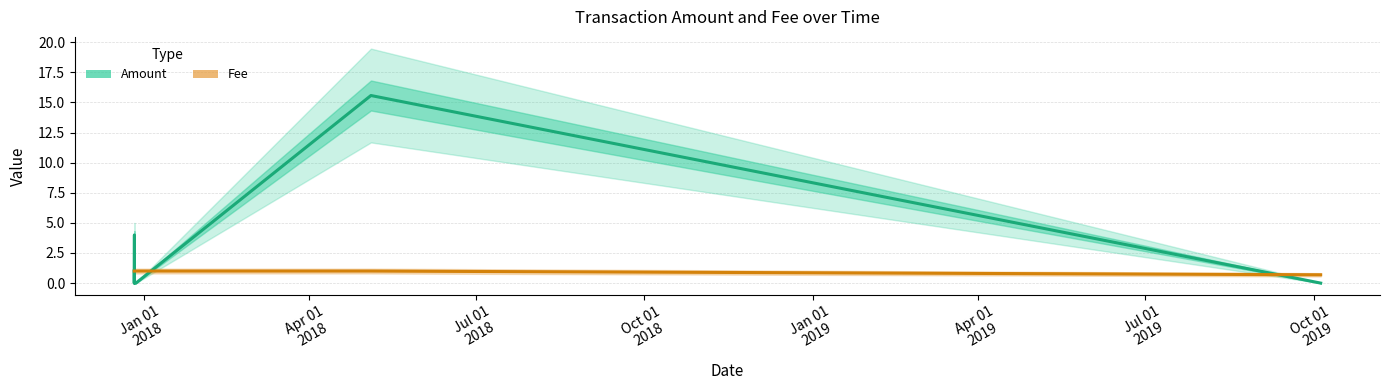

Which series has the widest spread of values?

Amount